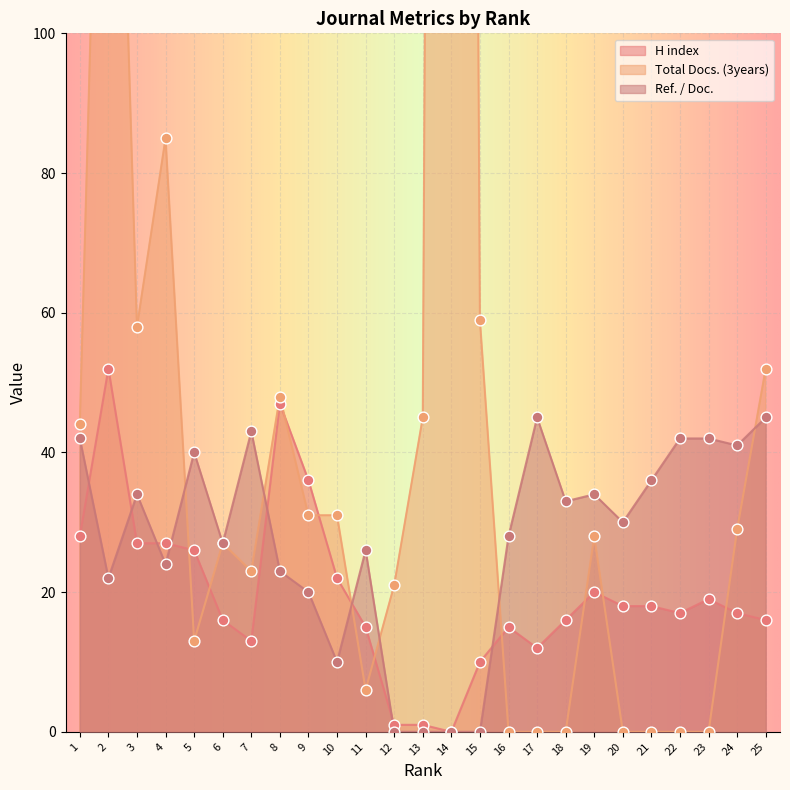

At which category is the sum across all series the highest?

14